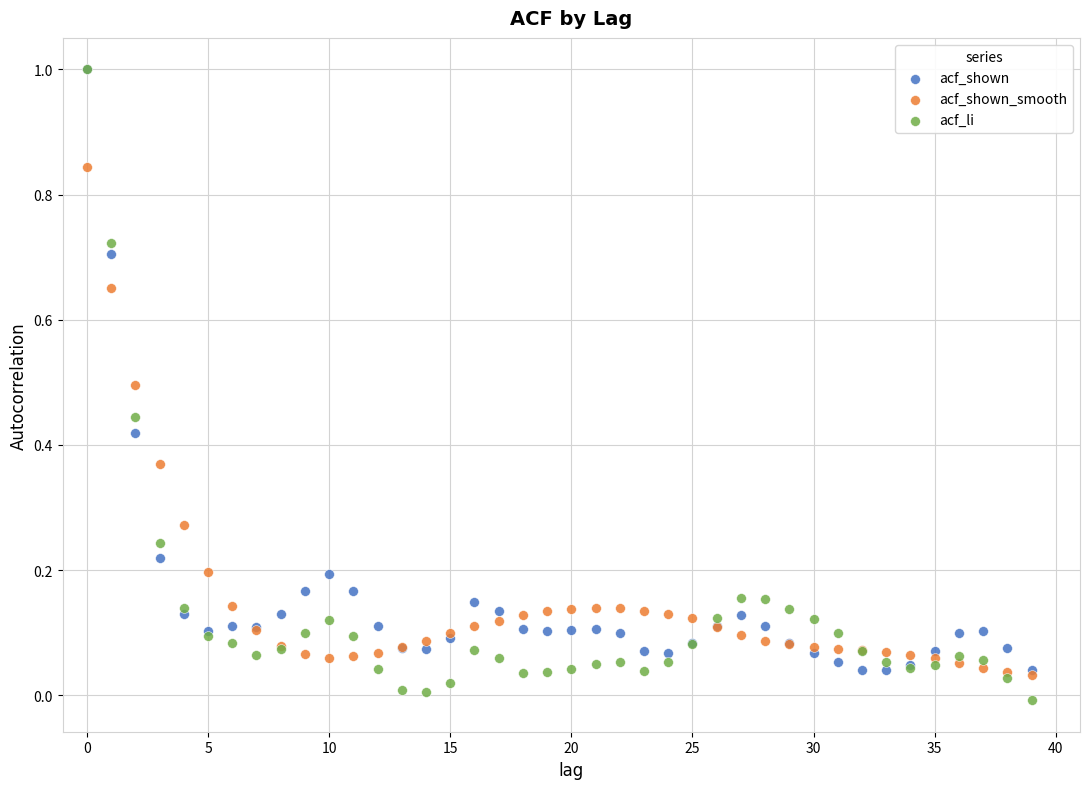

What are all the series names shown in the legend?

acf_shown, acf_shown_smooth, acf_li